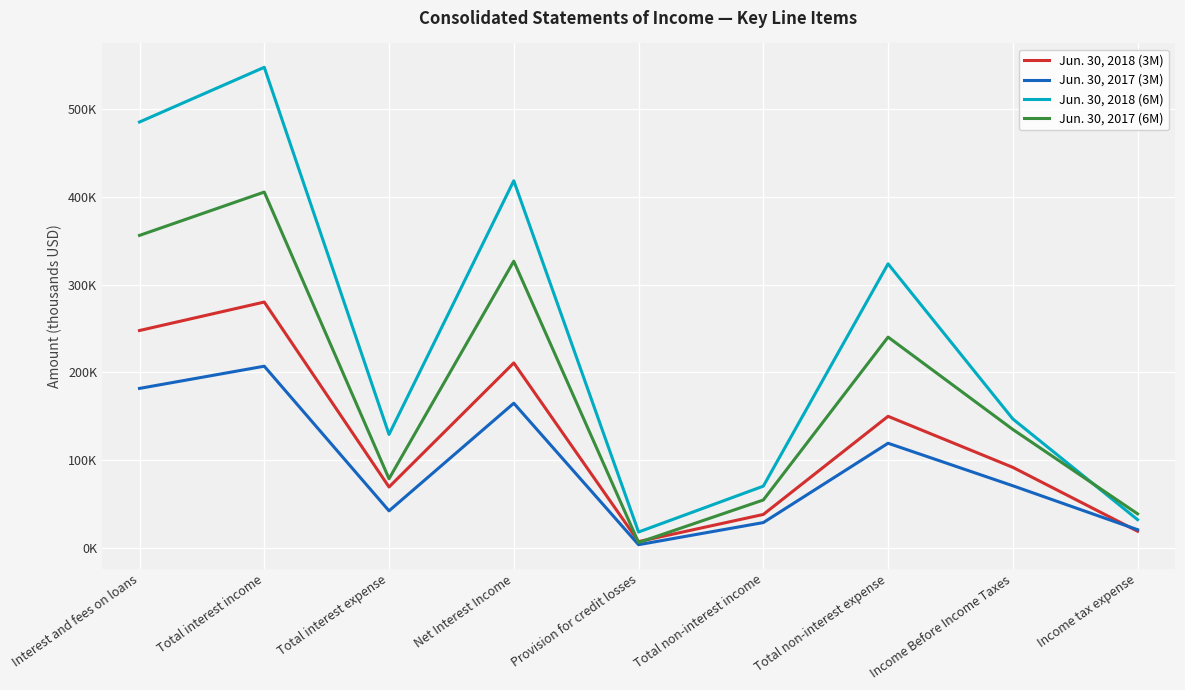

What is the average value of the Jun. 30, 2017 (3M) series?

93214